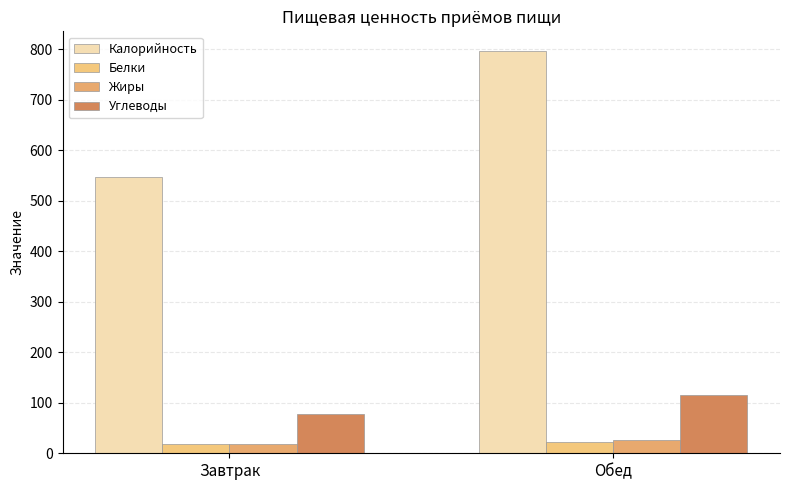

Does the chart contain any negative values?

No